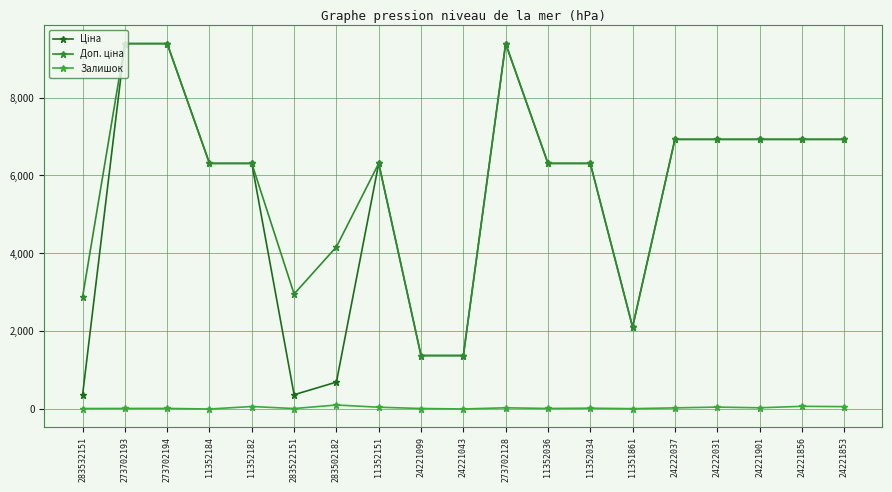

Where does the Залишок series first go above 24?

11352182